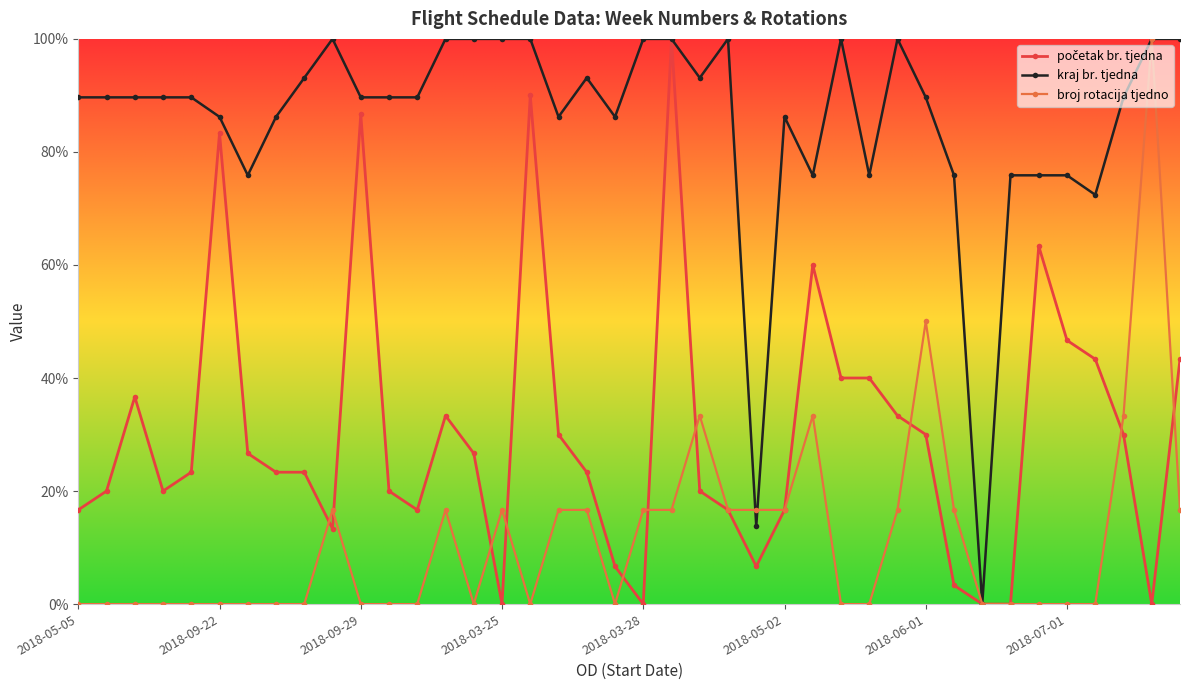

What is the value of the broj rotacija tjedno point at the 40th from the left?

16.7